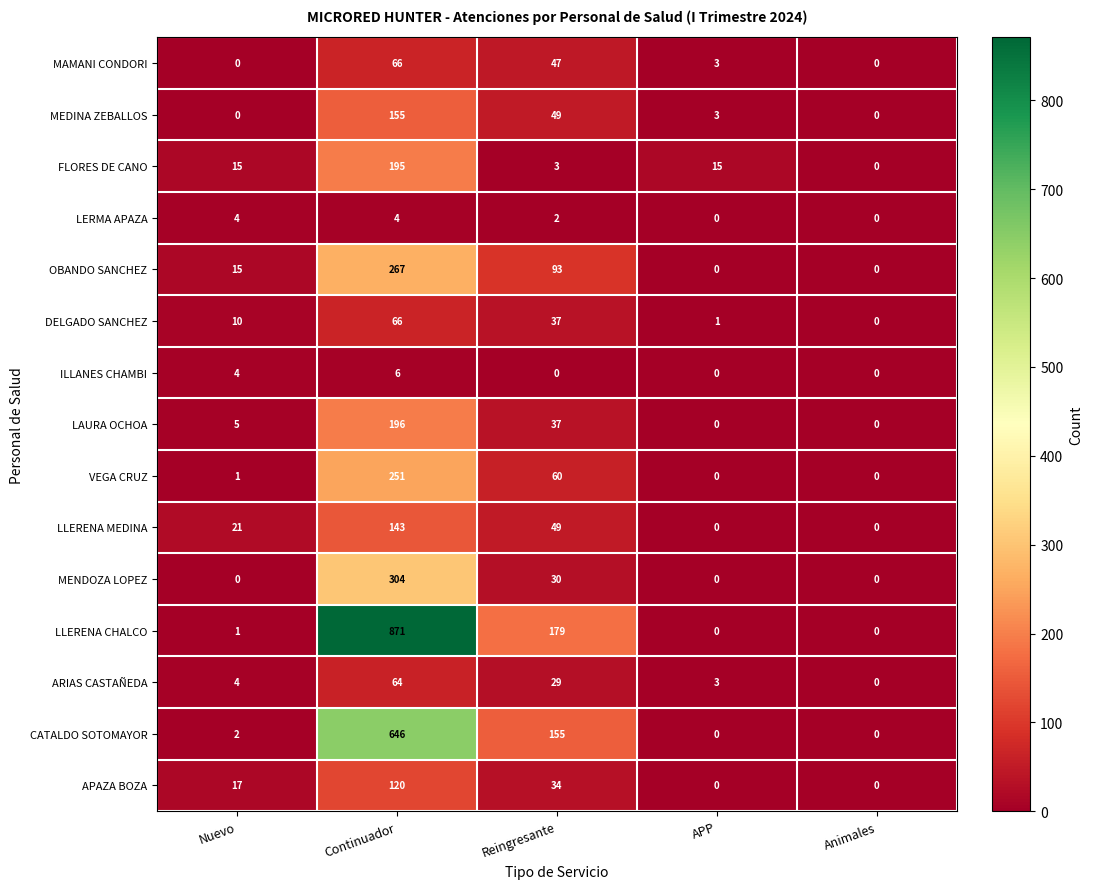

Is it true that MEDINA ZEBALLOS equals 155 at Continuador?

True